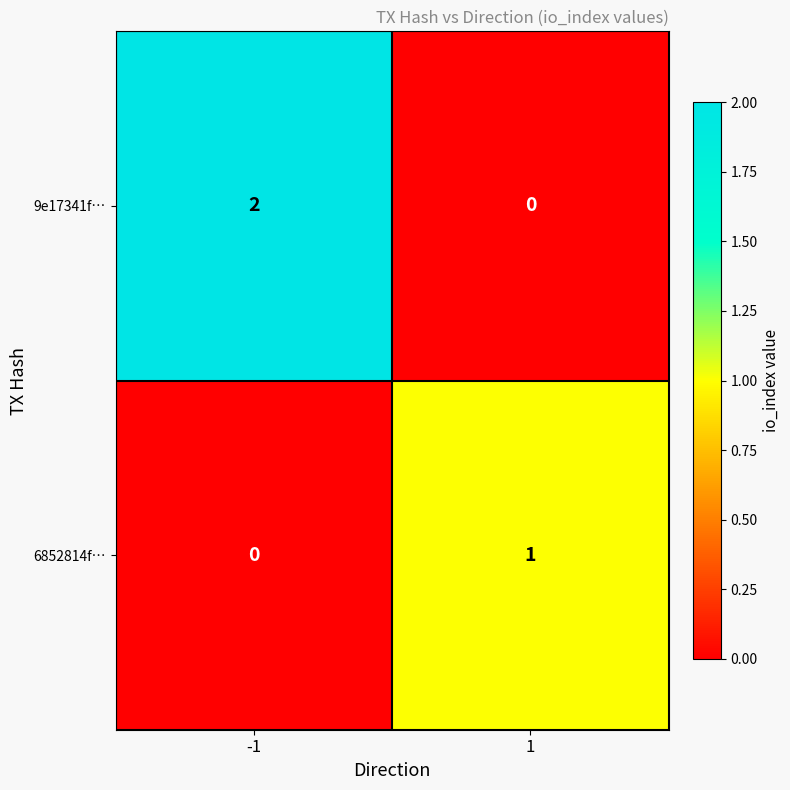

Which series changed the most between -1 and 1?

9e17341f…